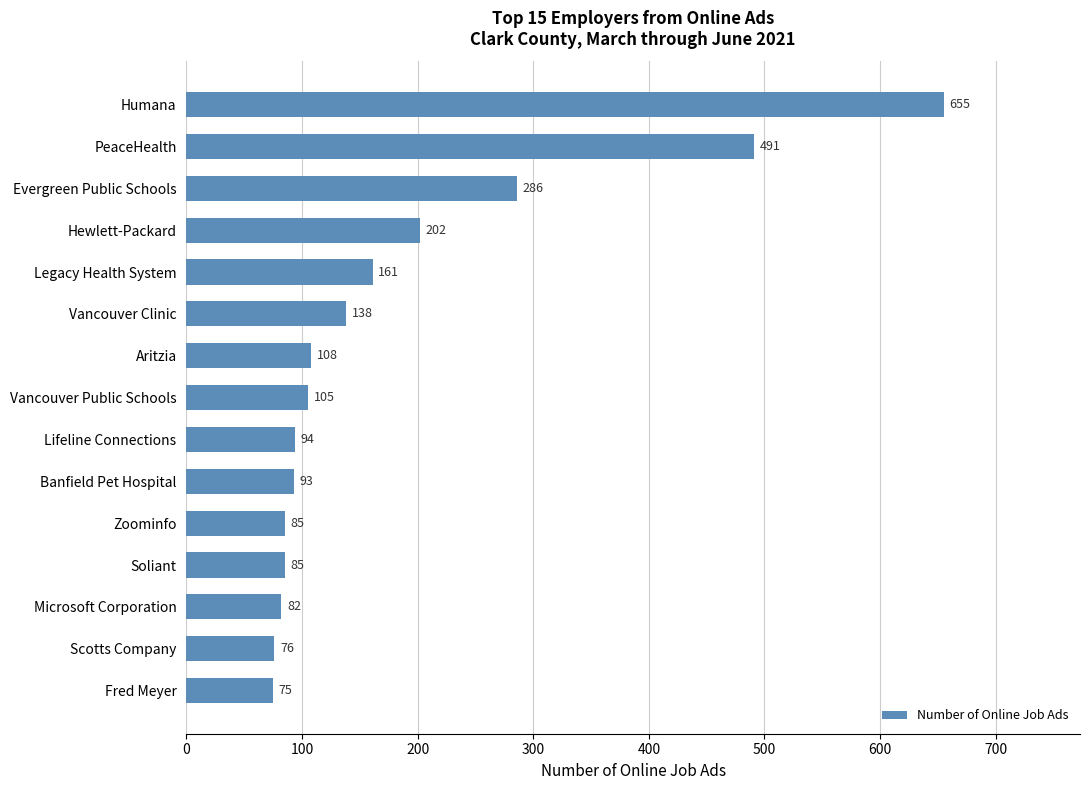

What is the average value?

182